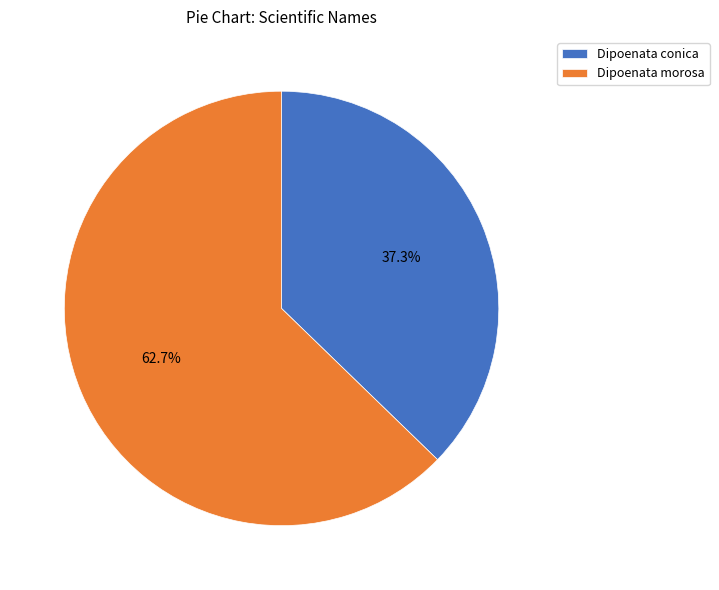

How many segments does this pie chart have?

2